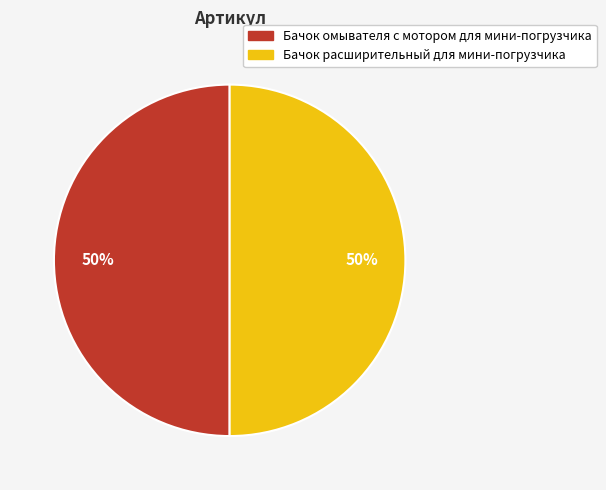

How many segments does this pie chart have?

2